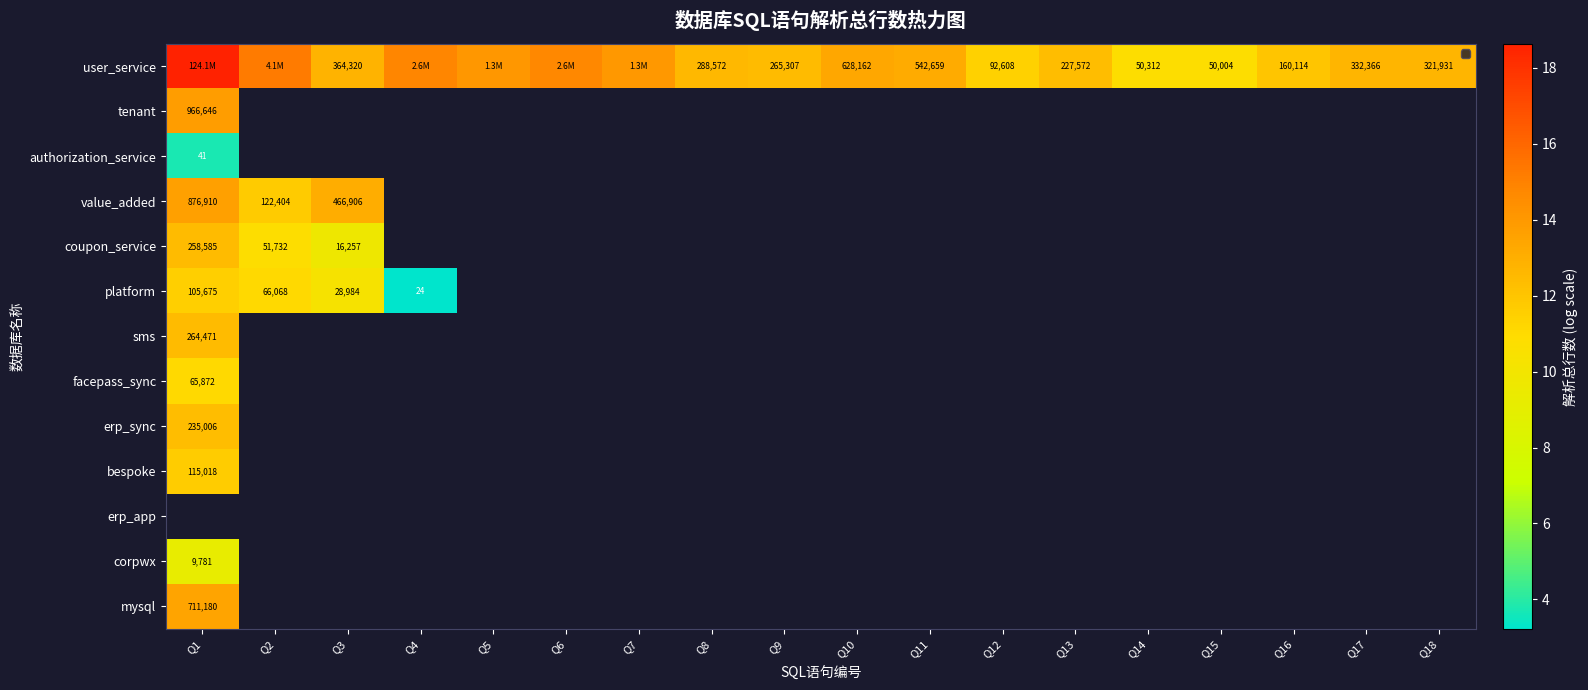

Between Q16 and Q12, which is larger?

Q16